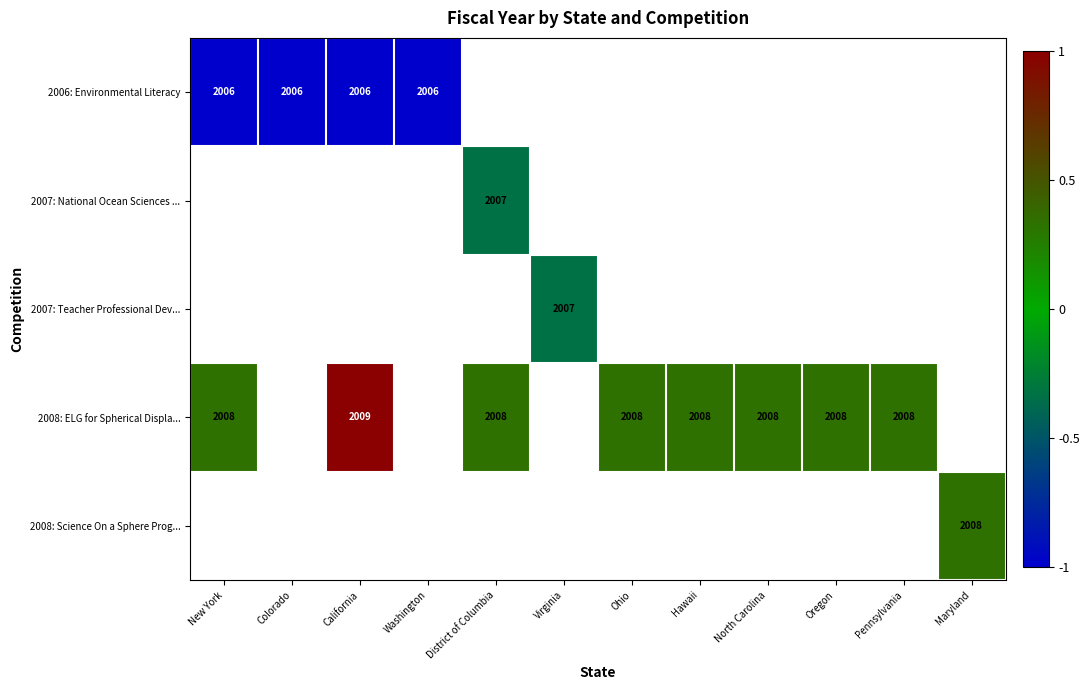

How many distinct data groups are displayed?

5